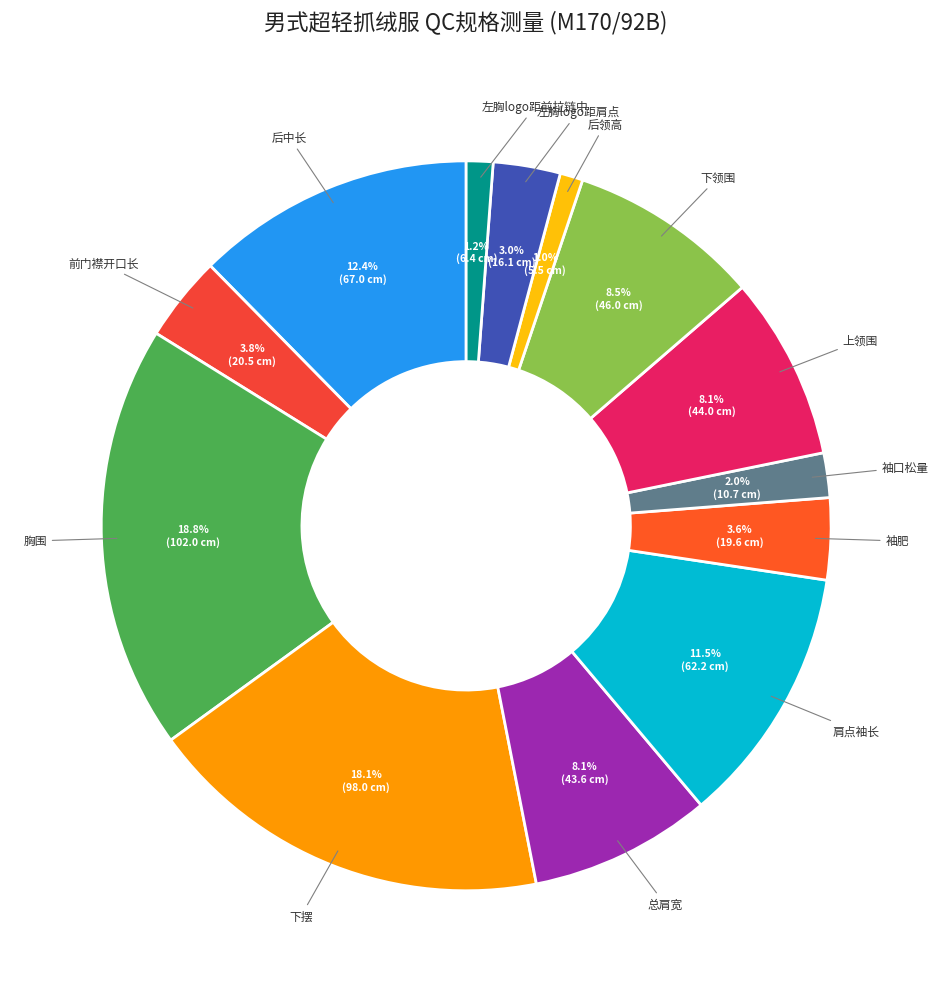

True or false: 下摆 accounts for 32% of the total.

False